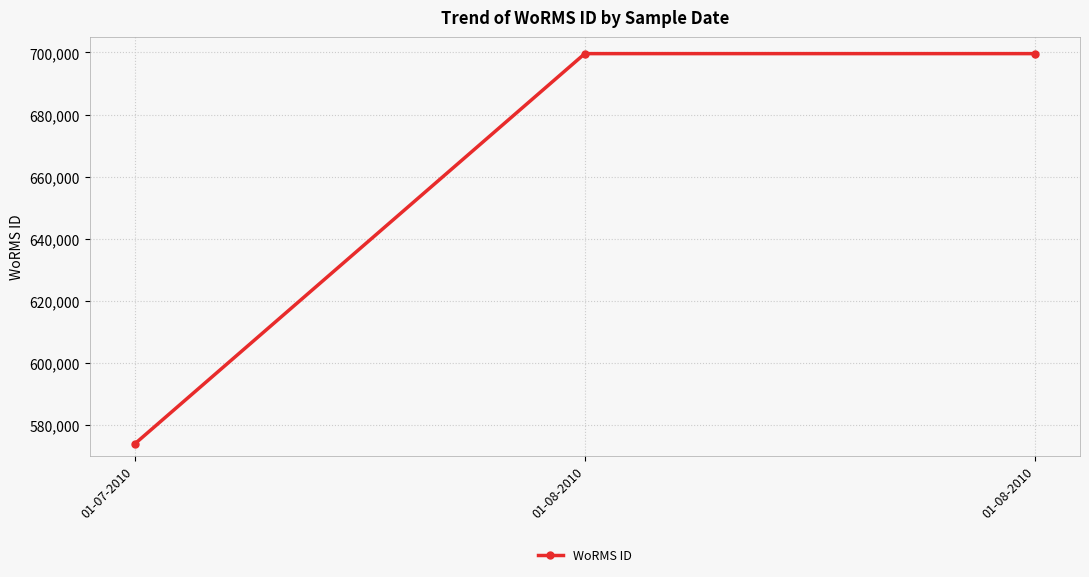

True or false: the data shows 573853 at 01-07-2010.

True